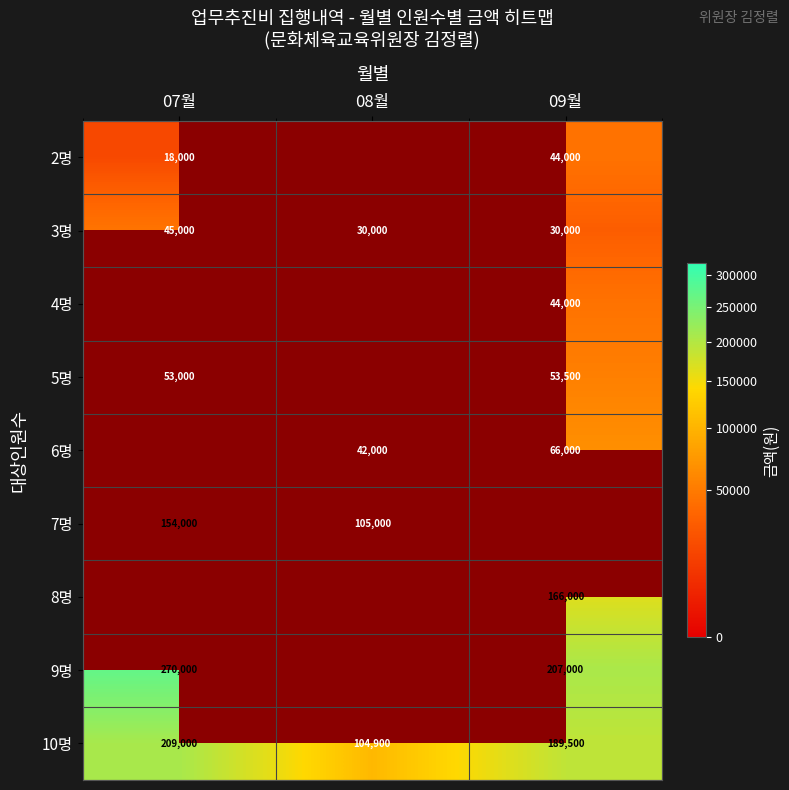

At which category does the chart reach its peak across all series?

07월